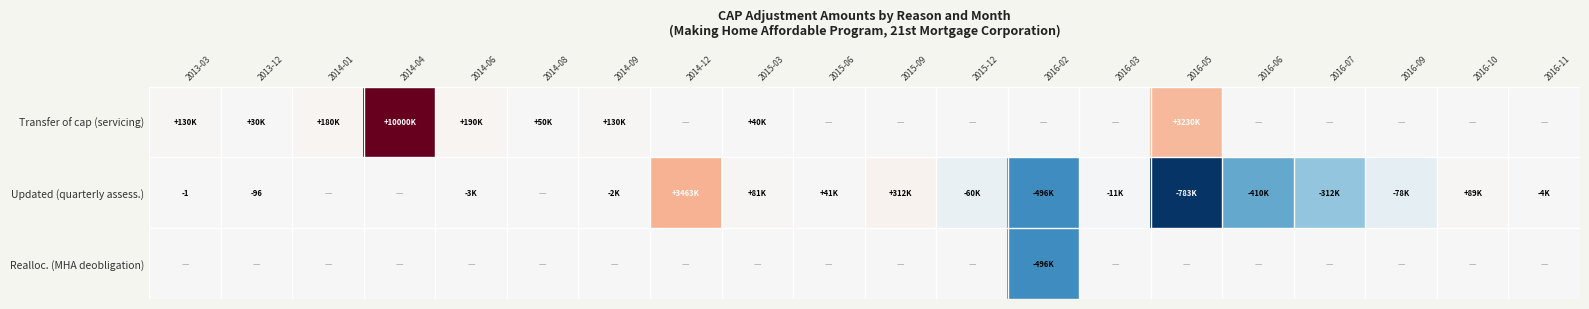

At which category is the sum across all series the highest?

2014-04